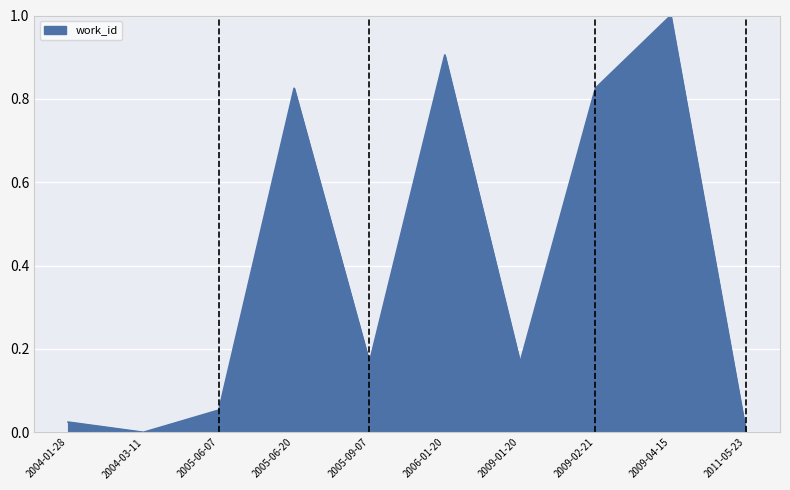

What is the sum of the values at 2005-09-07 and 2009-04-15?

1.2